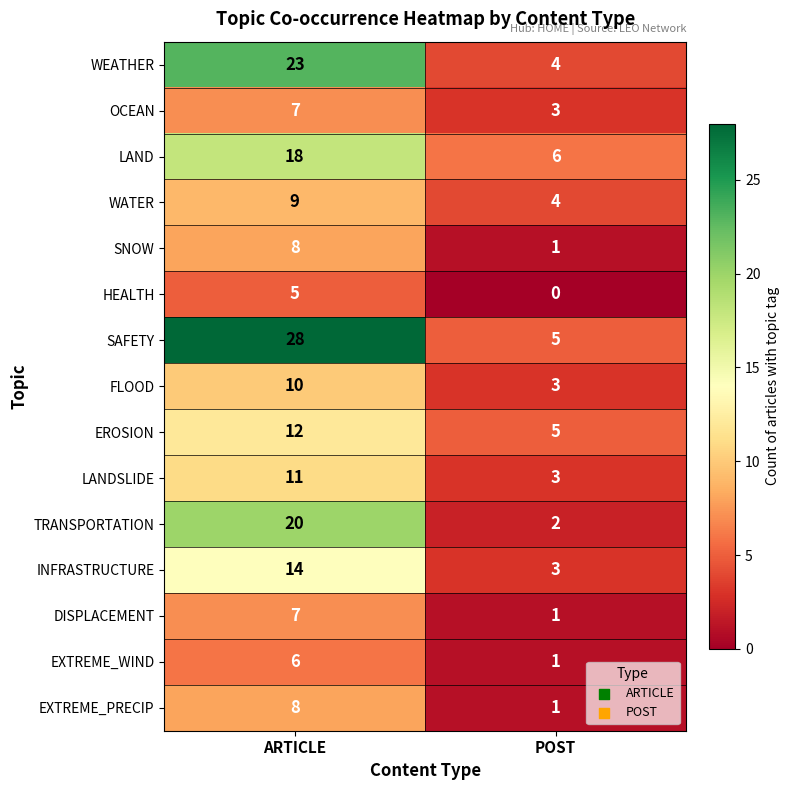

Which label corresponds to the smallest value in the chart?

POST